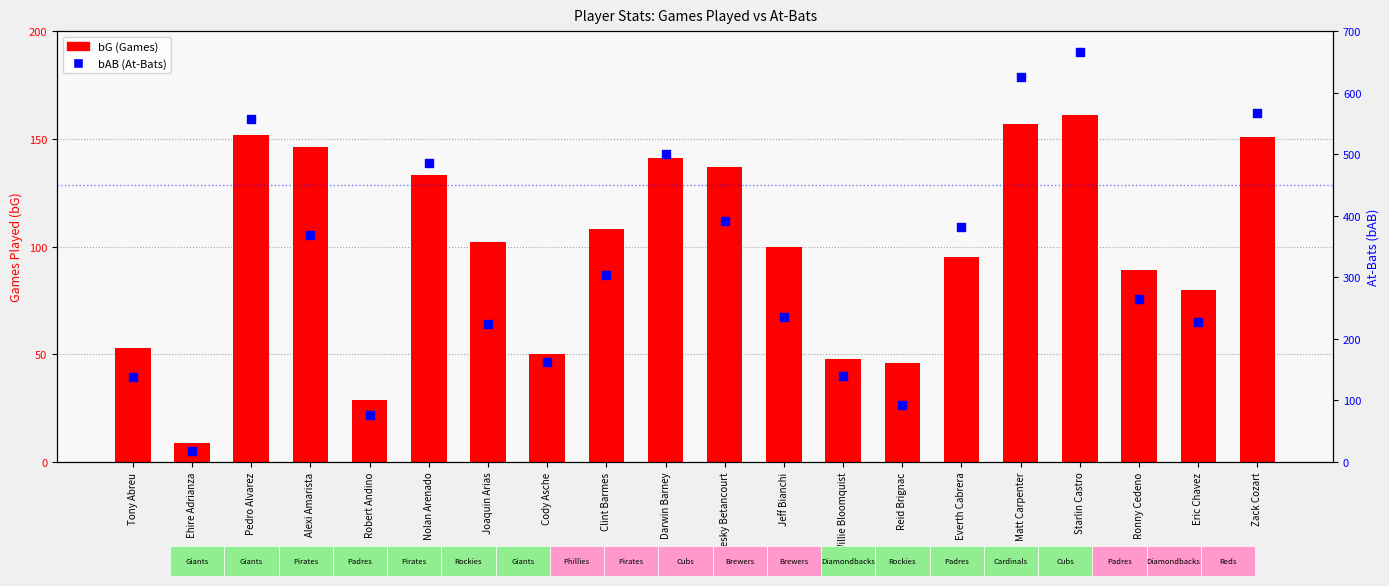

Which series has the largest total across all categories?

bAB (At-Bats)